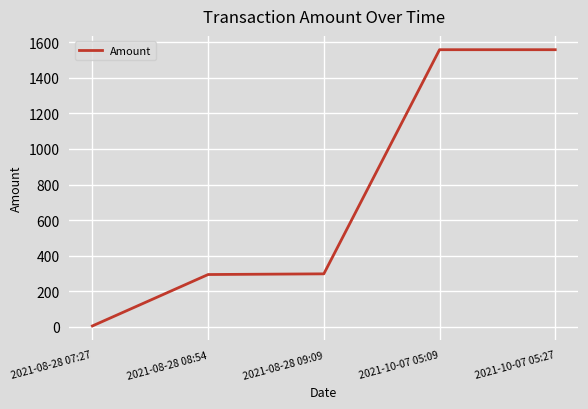

What is the ratio of the value at 2021-10-07 05:27 to the value at 2021-10-07 05:09?

1.0